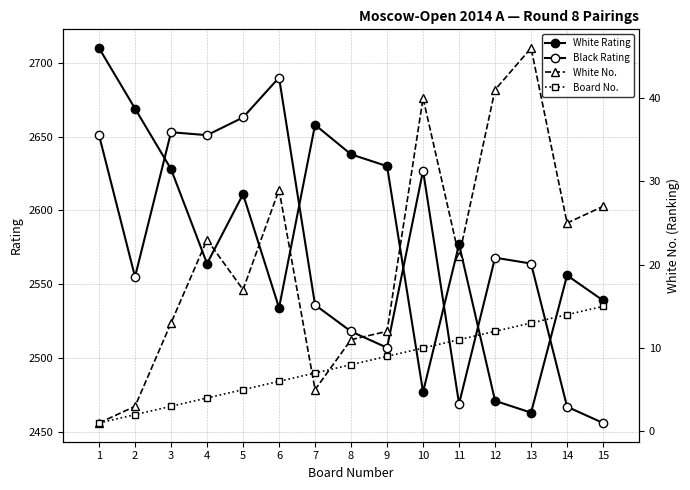

What is the sum of the White Rating values at 5 and 6?

5145